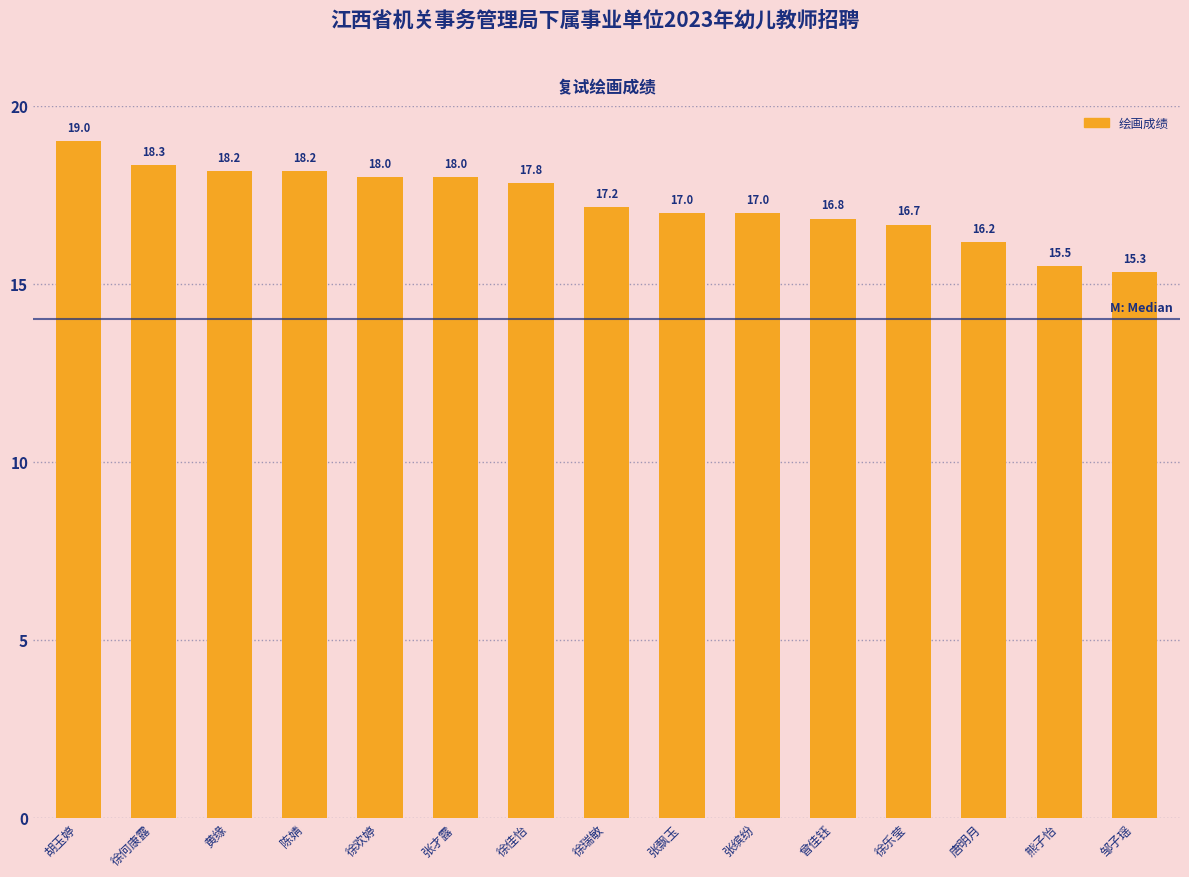

True or false: the data shows 18.3 at 徐何康露.

True